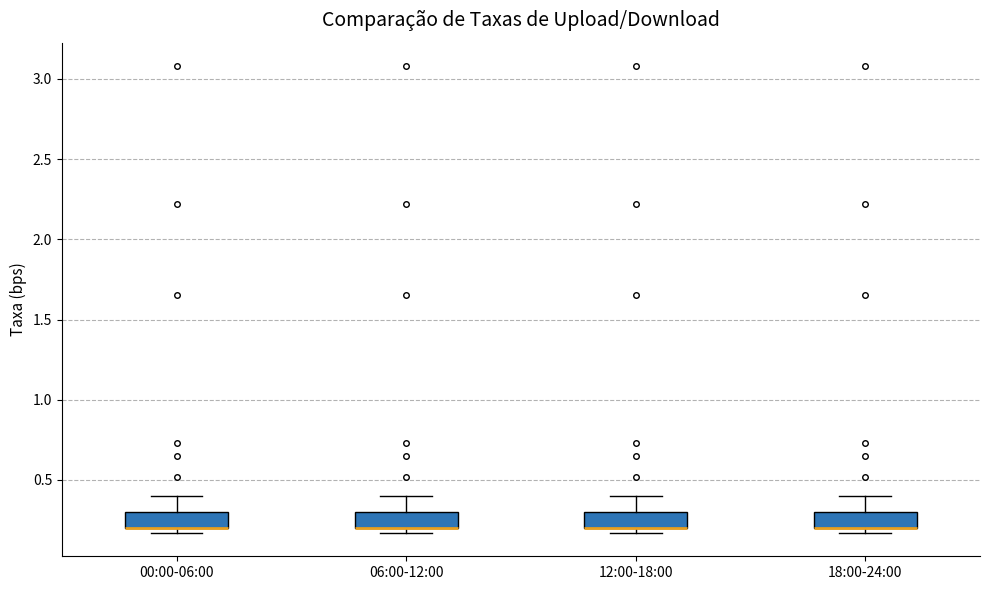

Reading left to right, transcribe this box plot: for each box, give where its median line is, the range the box spans, and where its two whiskers end, as read against the y-axis. The values are not printed on the chart, so give them approximately, as read against the axis.

00:00-06:00: median 0.20 (drawn on the box's lower edge), box 0.20 to 0.30, whiskers 0.15 to 0.40
06:00-12:00: median 0.20 (drawn on the box's lower edge), box 0.20 to 0.30, whiskers 0.15 to 0.40
12:00-18:00: median 0.20 (drawn on the box's lower edge), box 0.20 to 0.30, whiskers 0.15 to 0.40
18:00-24:00: median 0.20 (drawn on the box's lower edge), box 0.20 to 0.30, whiskers 0.15 to 0.40